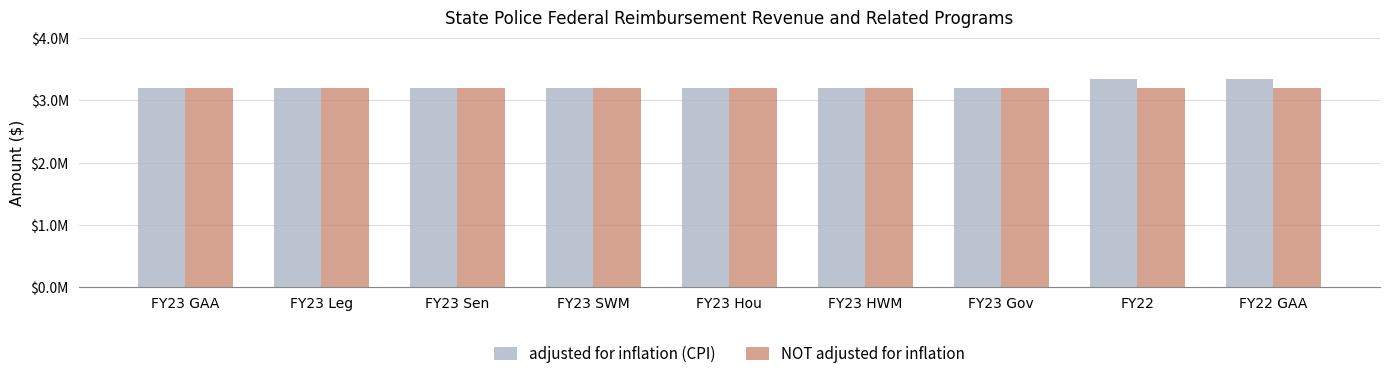

What are all the series names shown in the legend?

adjusted for inflation (CPI), NOT adjusted for inflation